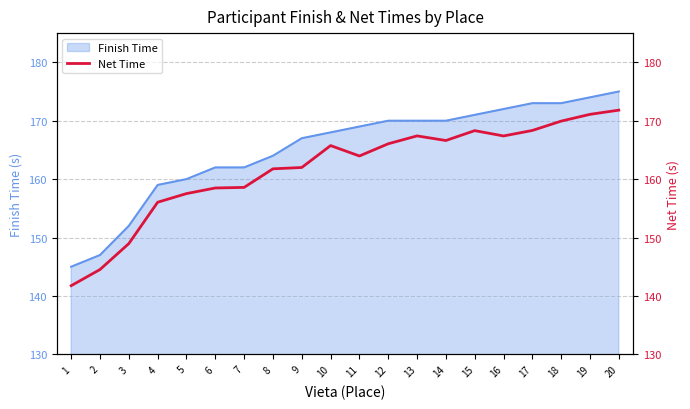

At which label does the data first exceed 165?

10